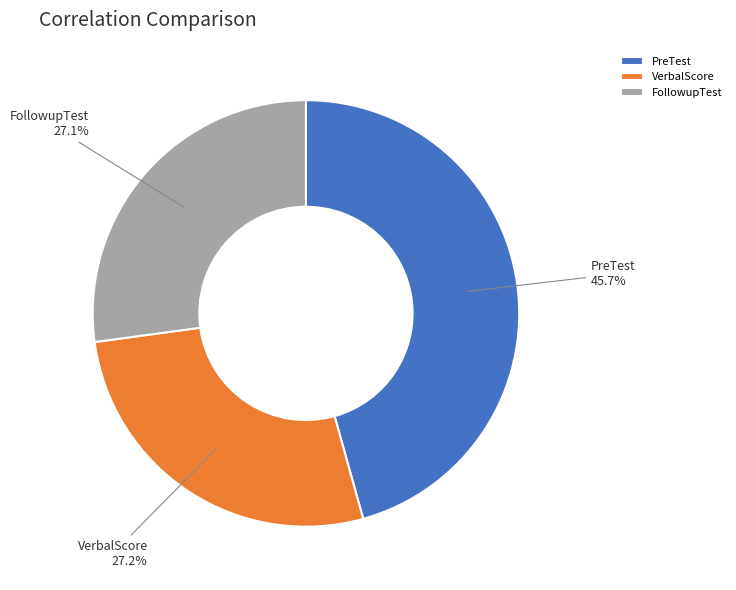

Does VerbalScore represent more than half of the total?

No